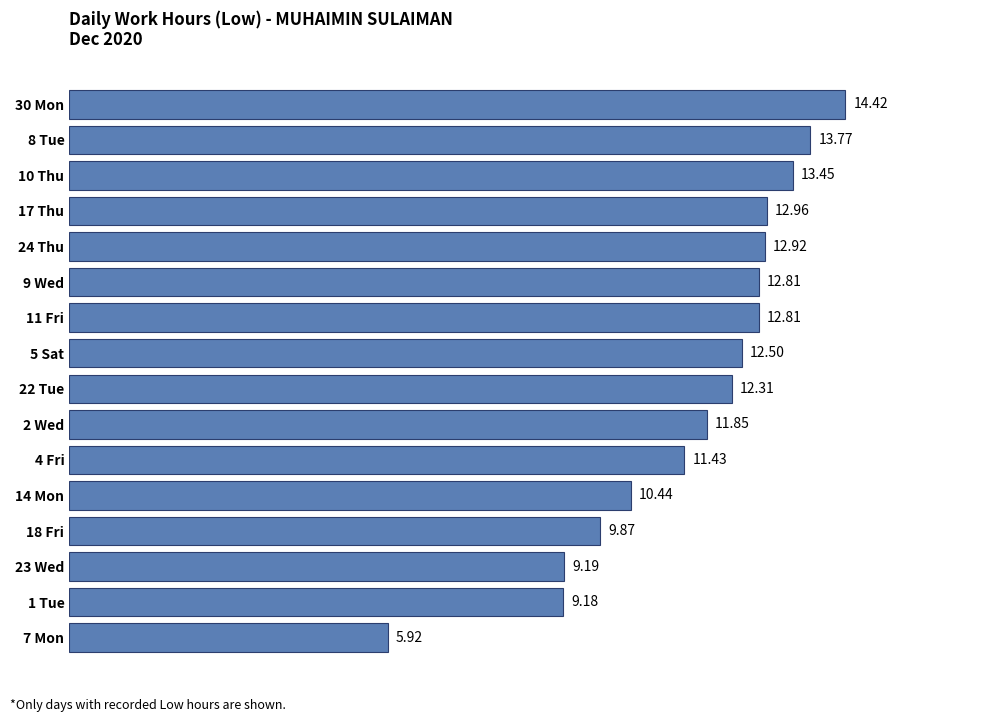

Which category has the lowest value across all series?

7 Mon